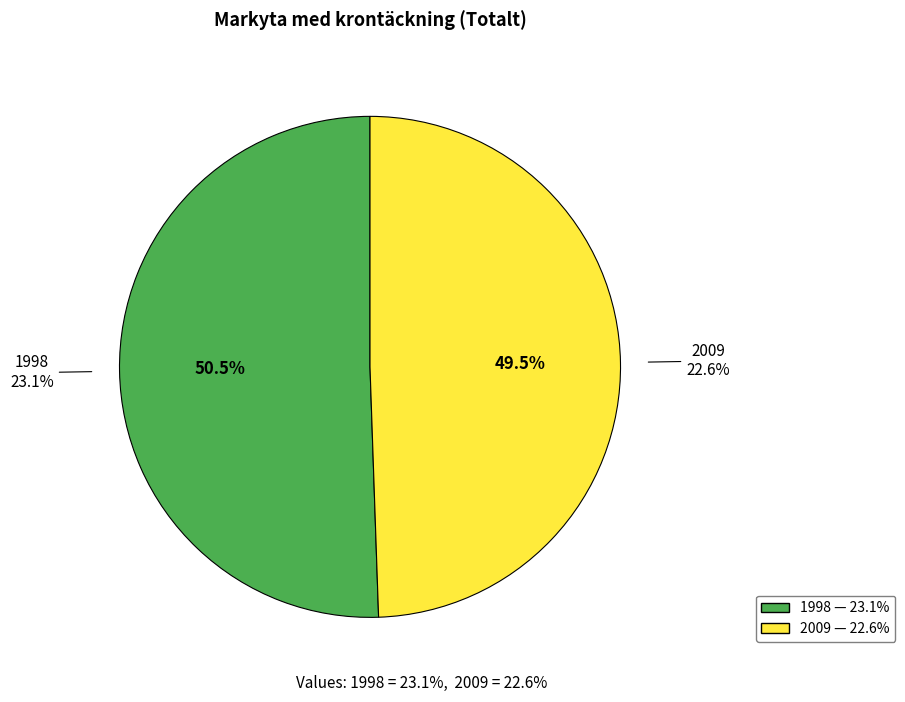

Which slice is the smallest?

2009